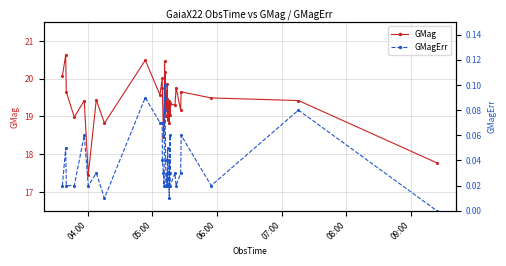

Is the value of GMagErr at 19 greater than the value of GMag at 13?

No